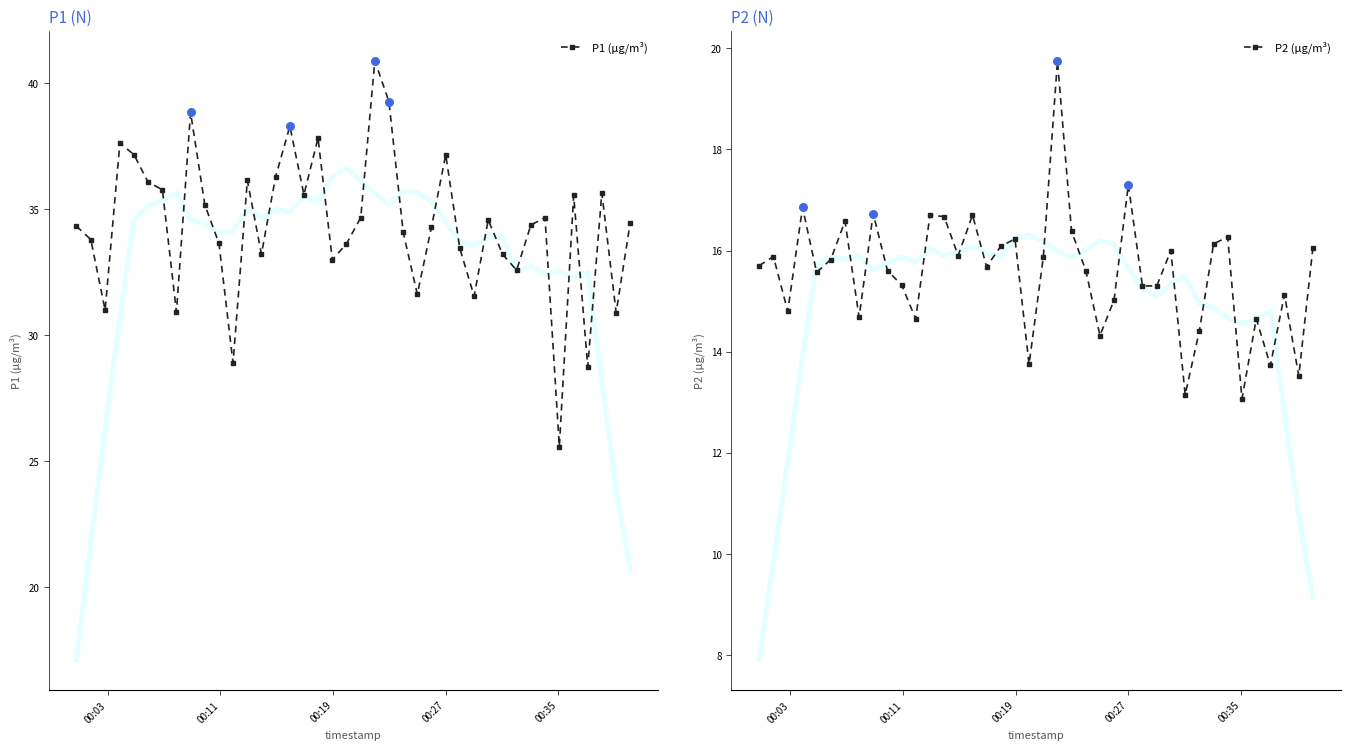

Which series contains the lowest Y value?

P2 (µg/m³)